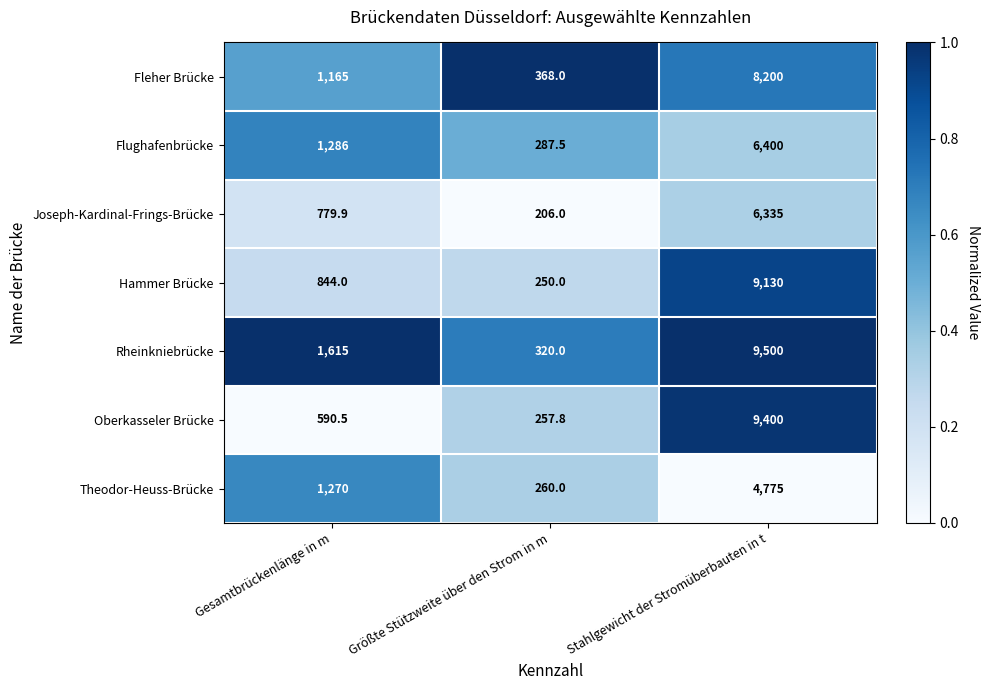

Where is Oberkasseler Brücke nearest to the value 4828?

Gesamtbrückenlänge in m